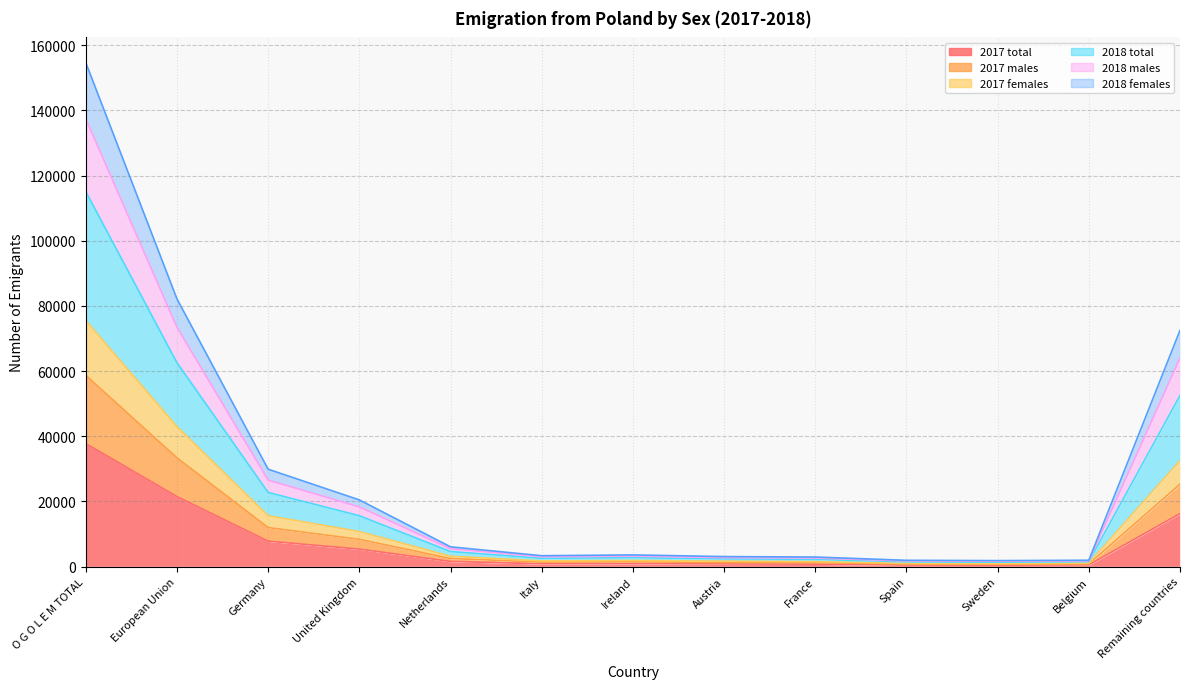

What are all the series names shown in the legend?

2017 total, 2017 males, 2017 females, 2018 total, 2018 males, 2018 females